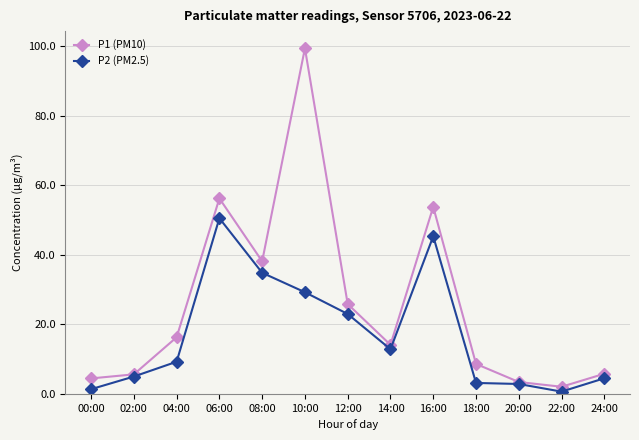

Where does the P1 (PM10) series first go above 14?

04:00